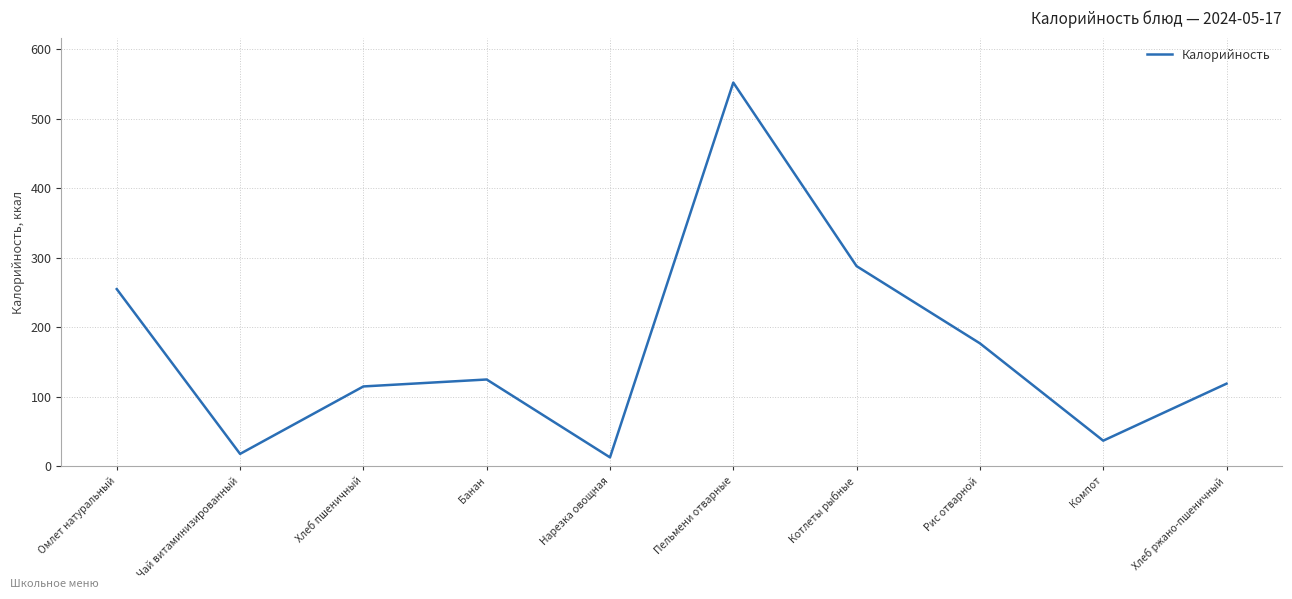

What is the ratio of the value at Хлеб пшеничный to the value at Котлеты рыбные?

0.4